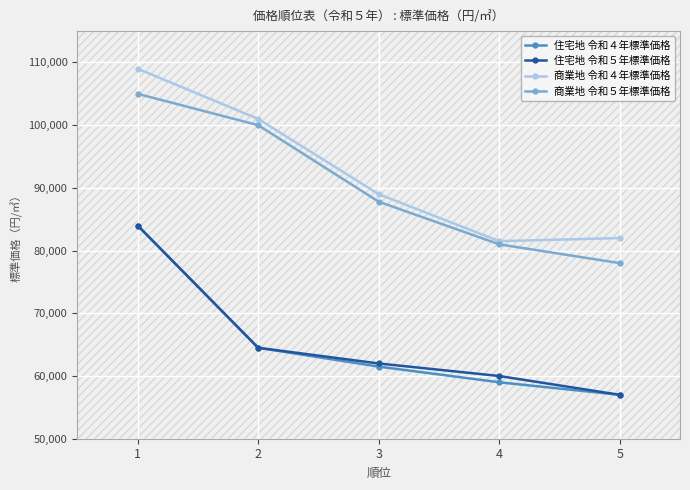

The 住宅地 令和５年標準価格 series shows 16077 at 2. True or false?

False